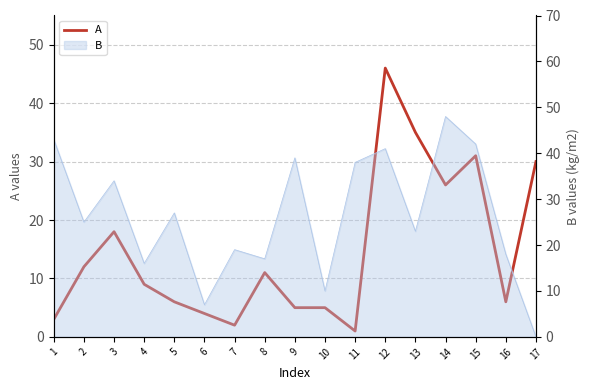

The chart shows a value of 6 at 8. True or false?

False